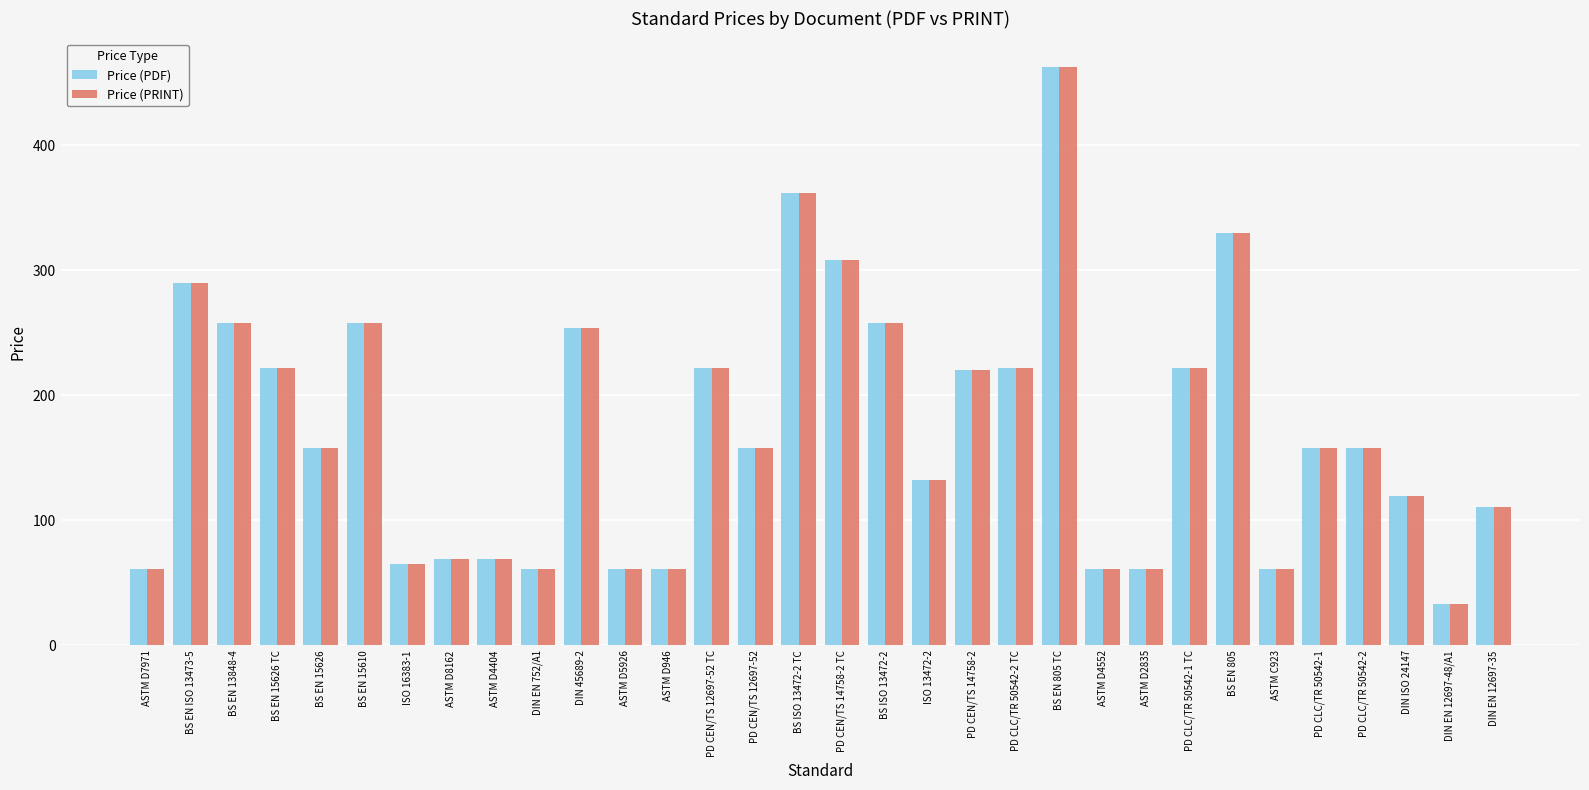

What is the total value across all series at BS EN 805?

660.0